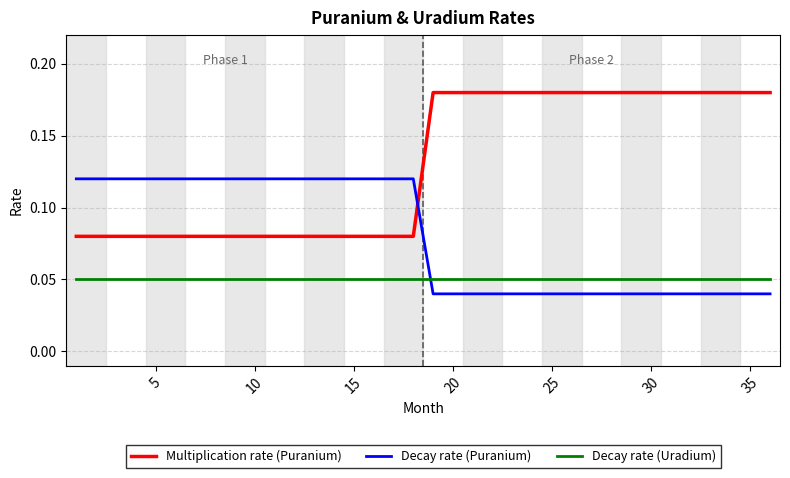

Rank the series by their maximum value, from lowest to highest.

Decay rate (Uradium), Decay rate (Puranium), Multiplication rate (Puranium)